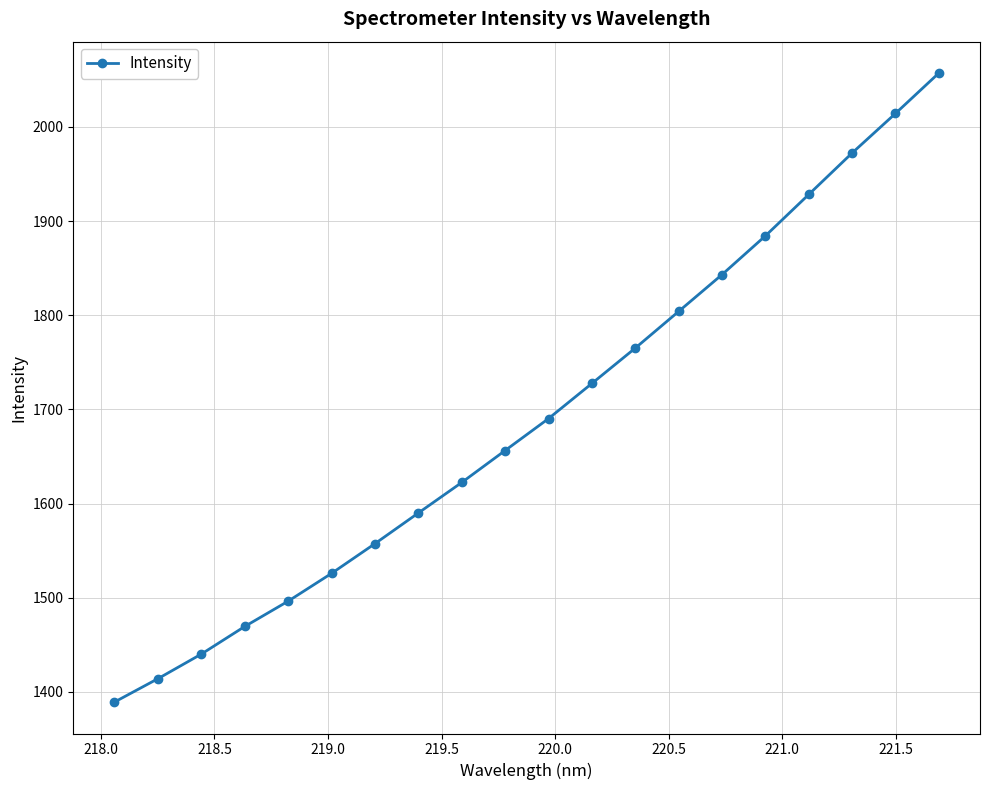

What is the smallest value displayed?

1389.1